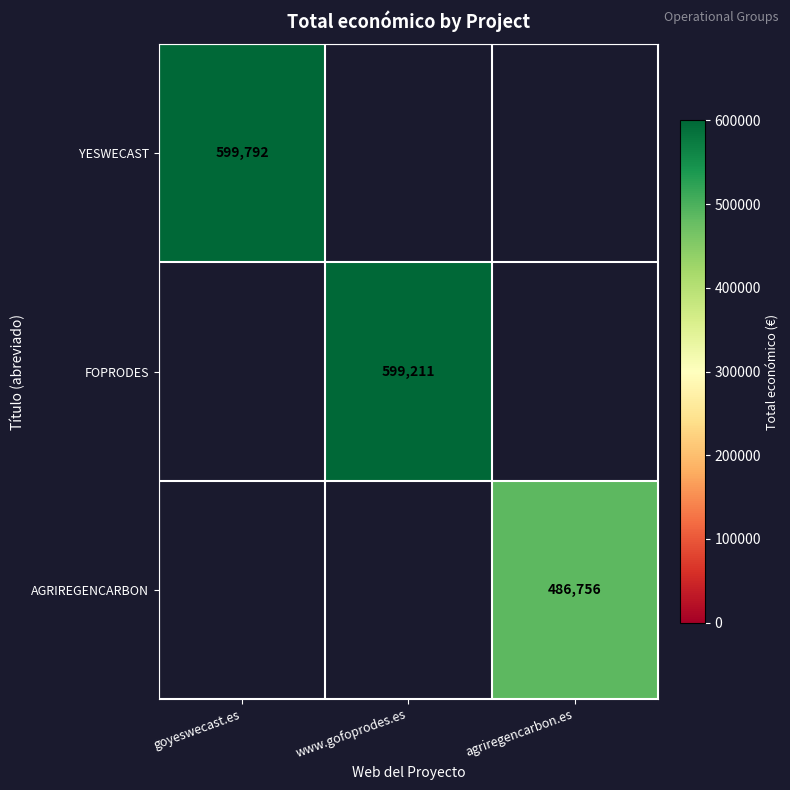

True or false: FOPRODES has a value of 599211 at www.gofoprodes.es.

True